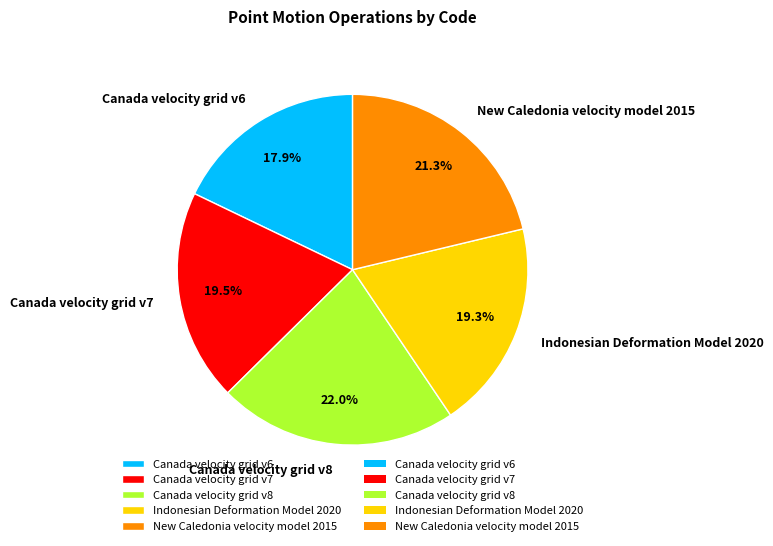

Which category has the biggest portion of the pie?

Canada velocity grid v8